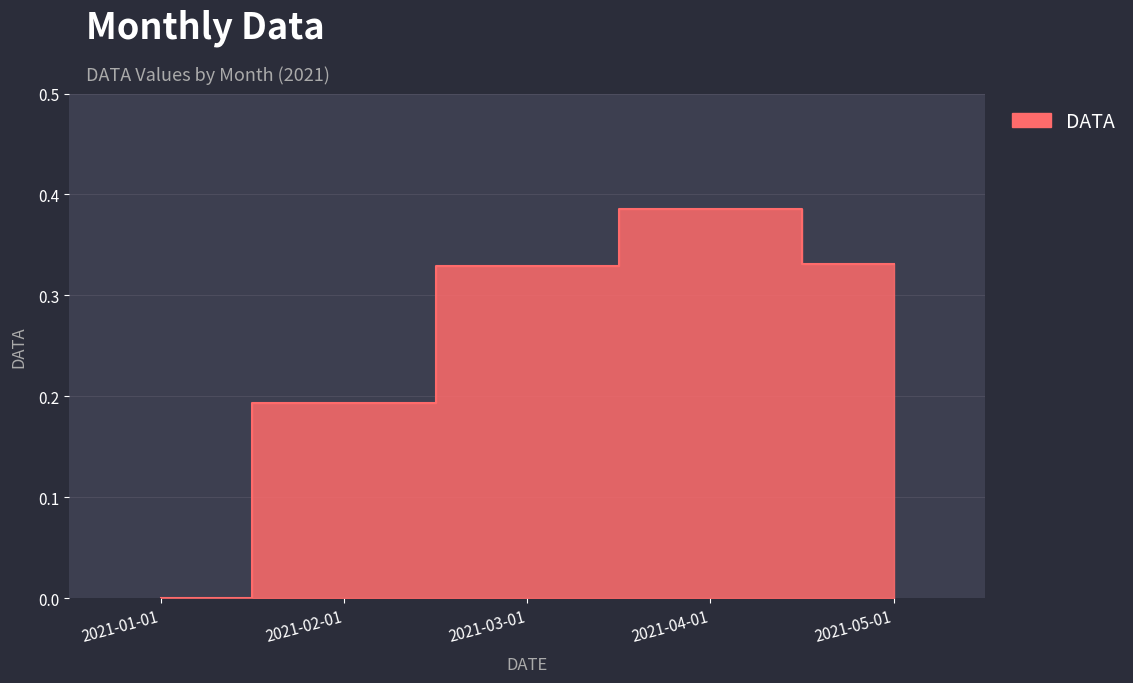

What is the sum of the values at 2021-04-01 and 2021-05-01?

0.7